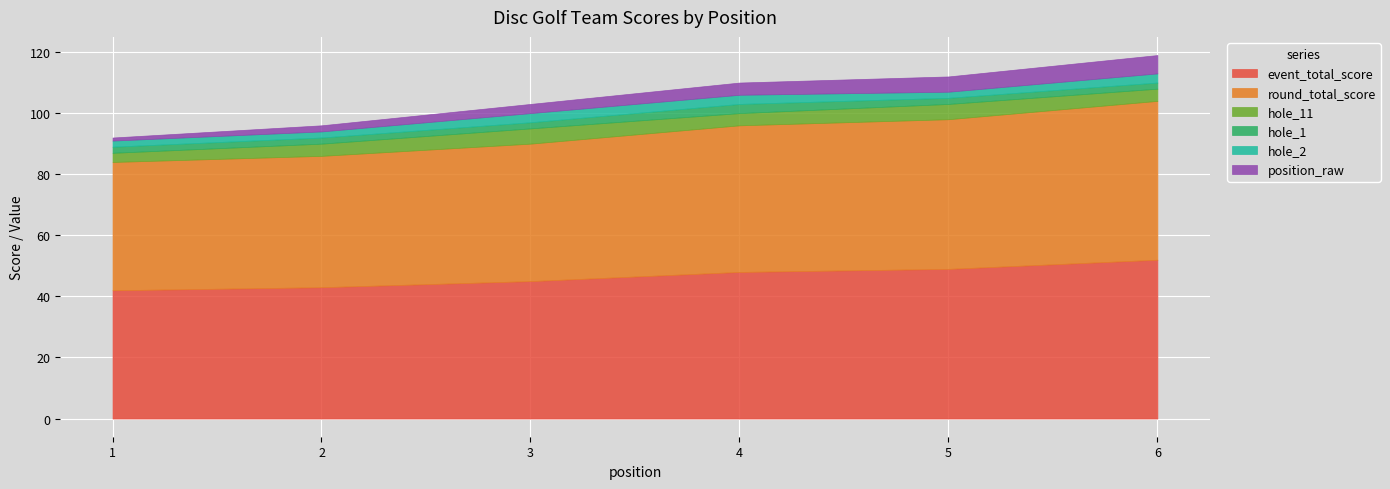

Does the chart display data point markers on the line(s)?

No